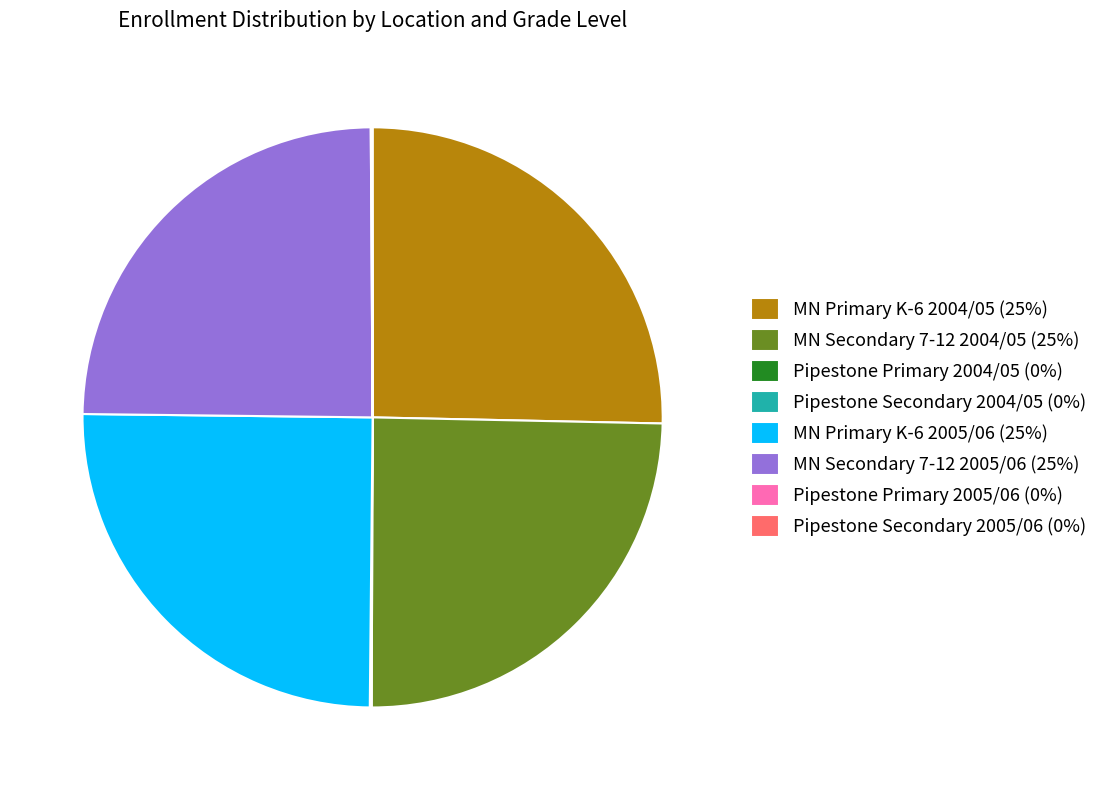

Is it true that MN Secondary 7-12 2004/05 (25%) is 25% of the pie?

True